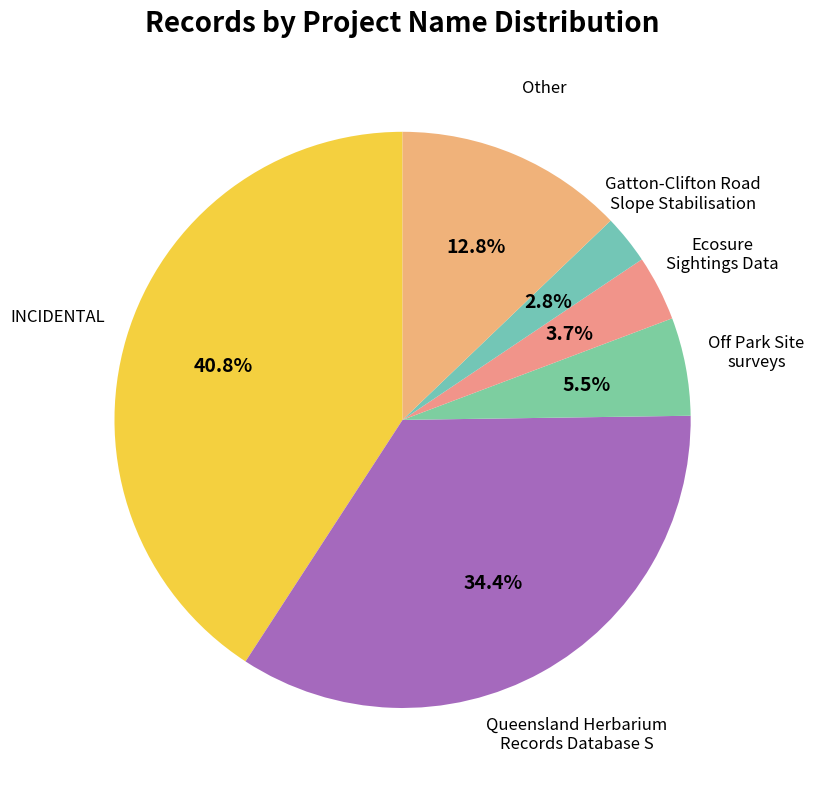

Combined, do Ecosure Sightings Data and INCIDENTAL account for over 50%?

No